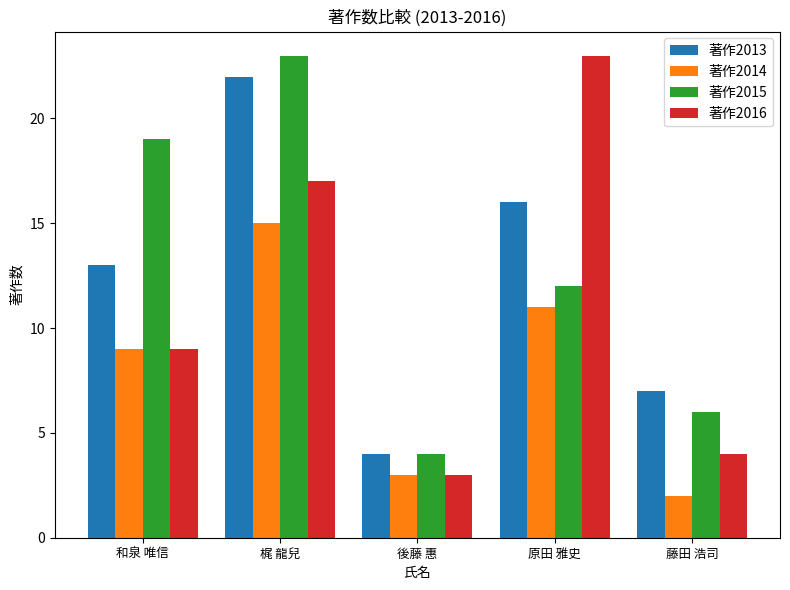

The value of 著作2014 at 後藤 惠 is 5. True or false?

False